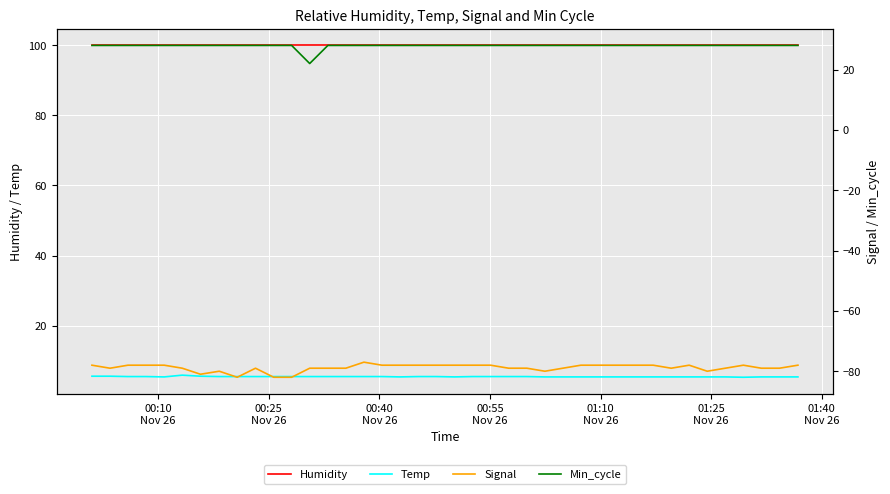

What is the minimum value for Temp?

5.3